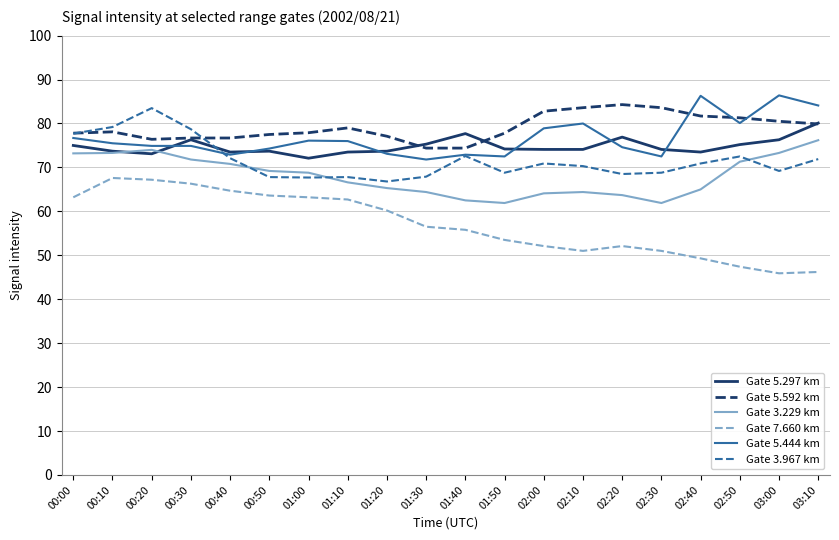

At which label does Gate 3.967 km reach its peak?

00:20